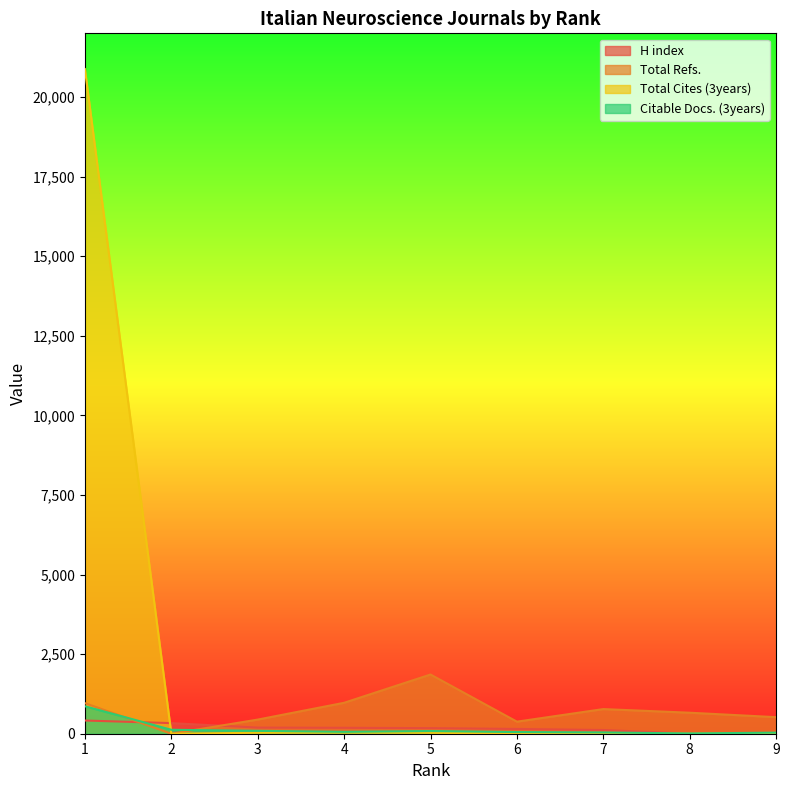

How many distinct data groups are displayed?

4